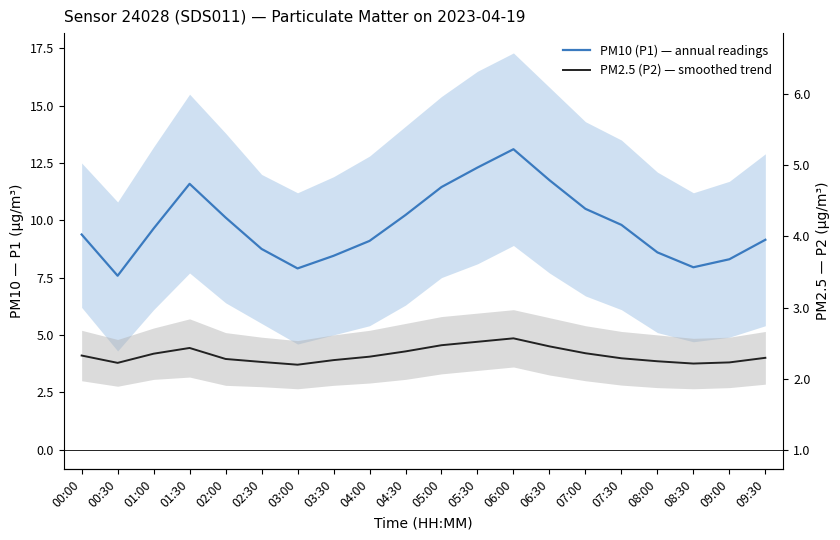

Is the value of PM2.5 (P2) — smoothed trend at 02:30 greater than the value of PM10 (P1) — annual readings at 05:30?

No